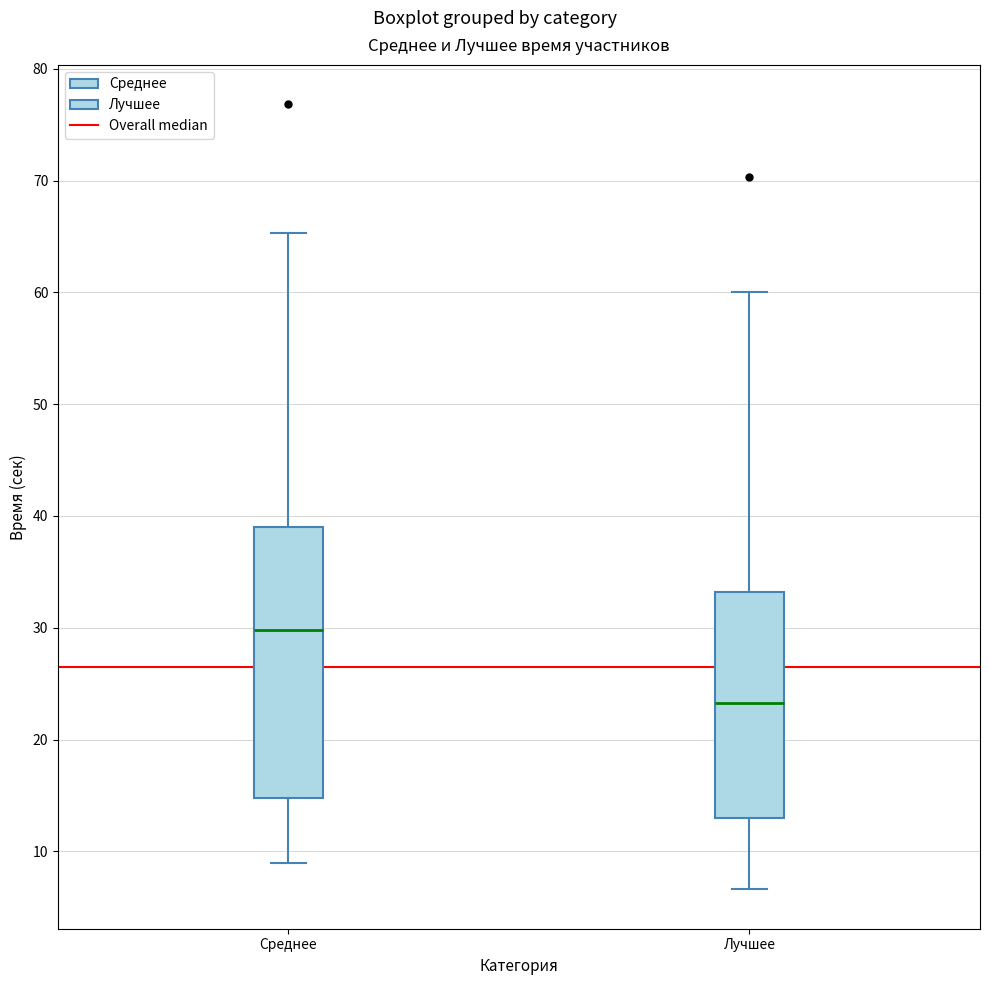

Which box has the highest median line?

Среднее